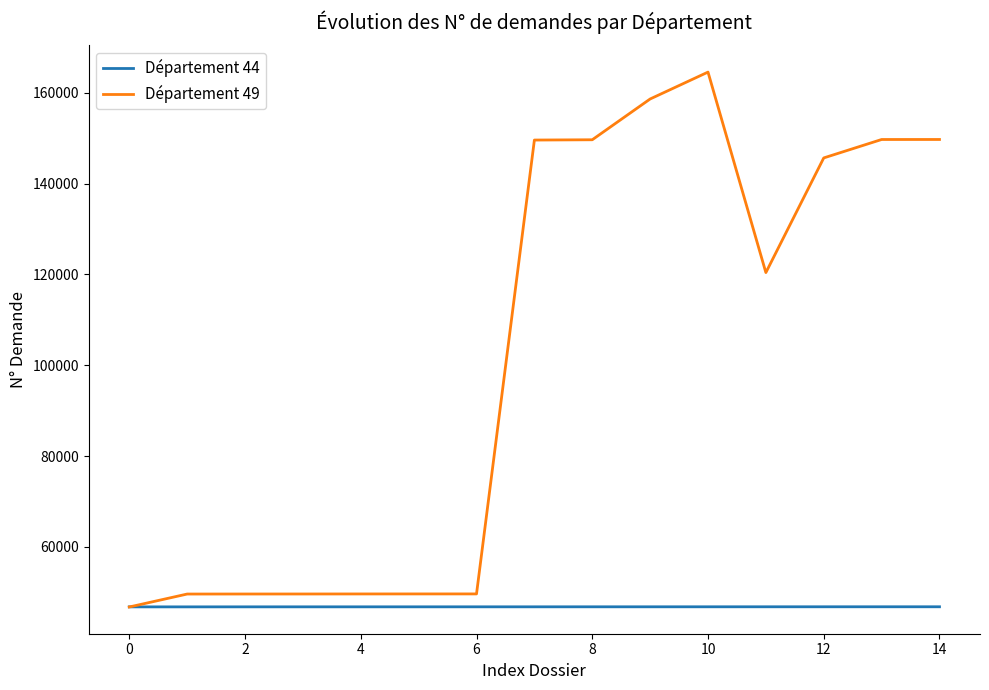

Which series has the largest range (max minus min)?

Département 49